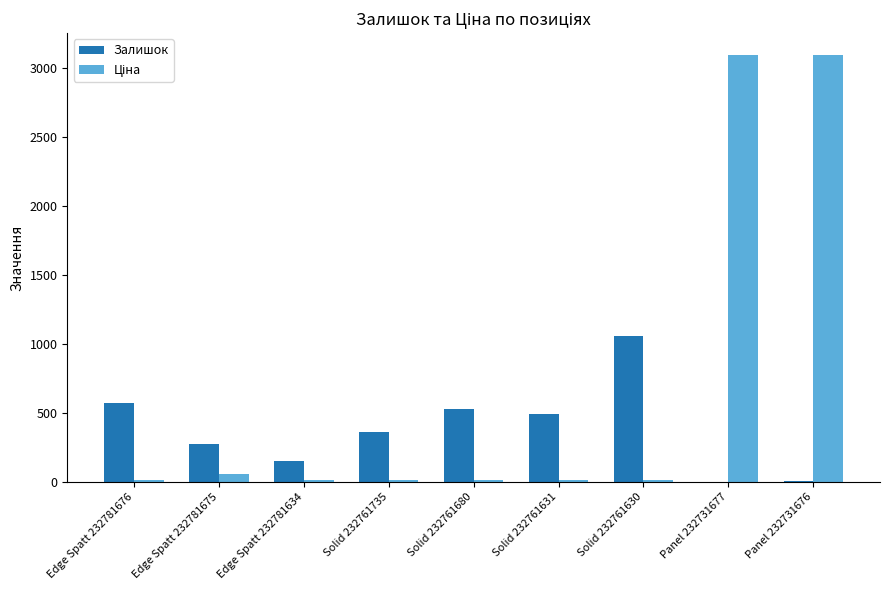

The value of Залишок at Solid 232761631 is 725.4. True or false?

False